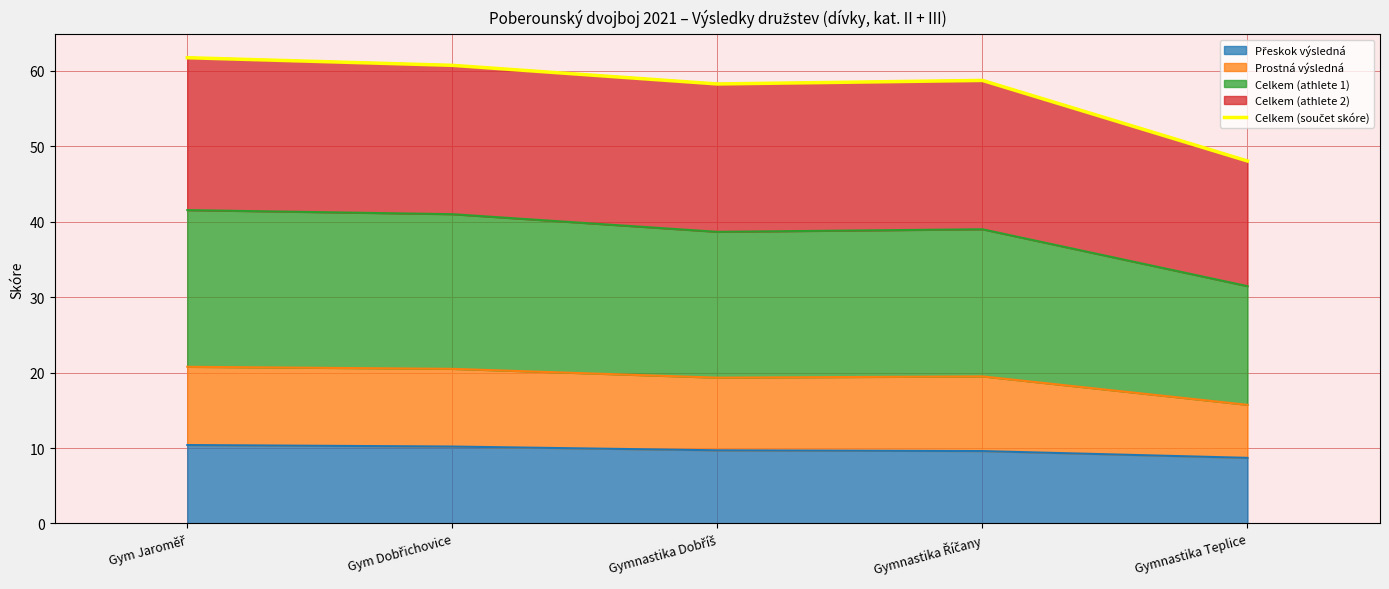

What is the change in value from Gymnastika Dobříš to Gymnastika Teplice?

-10.2